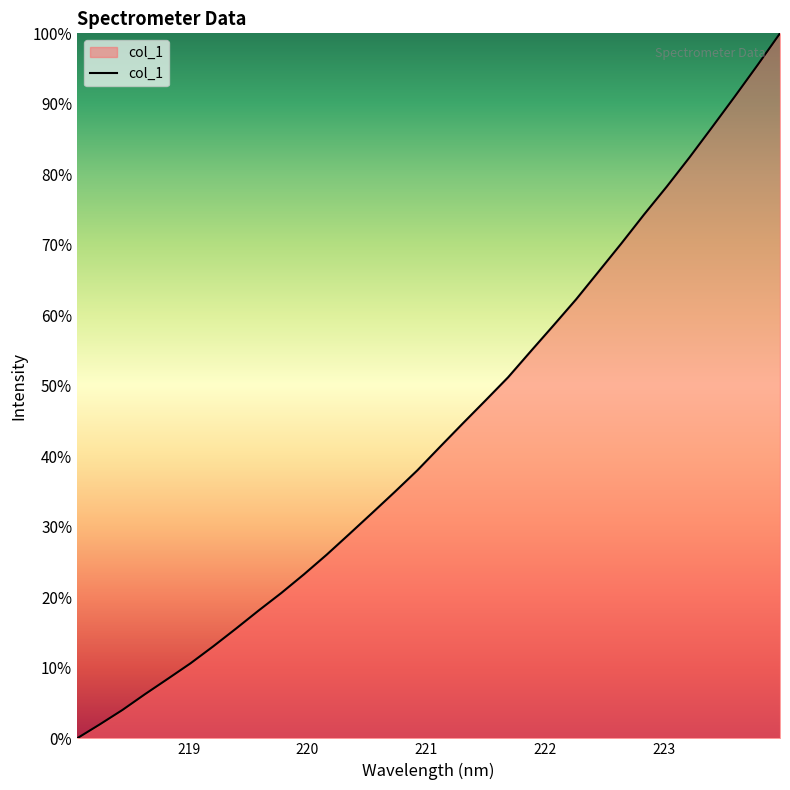

What is the maximum value shown in the chart?

100.0